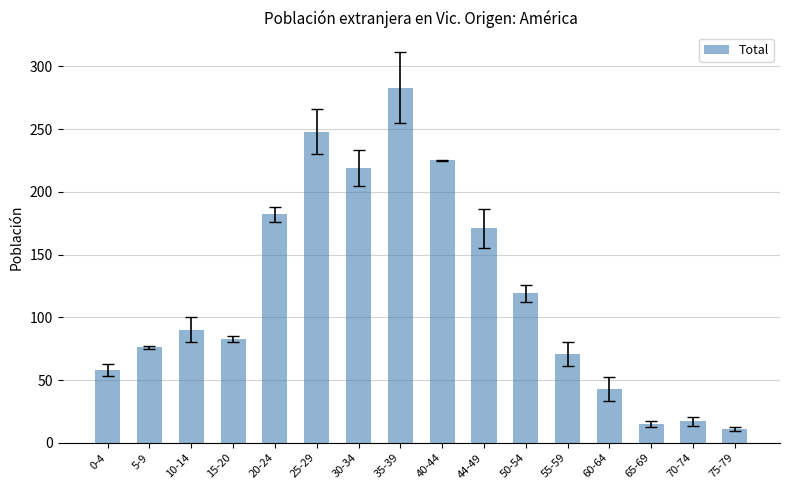

Count the number of data series in this chart.

1